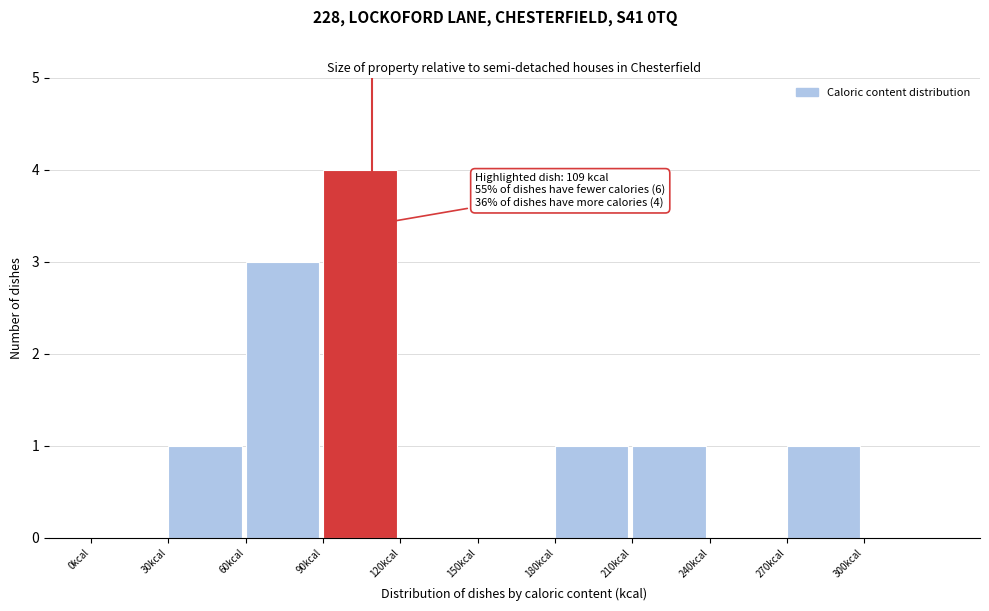

Which range on the x-axis has the tallest bar?

90 to 120